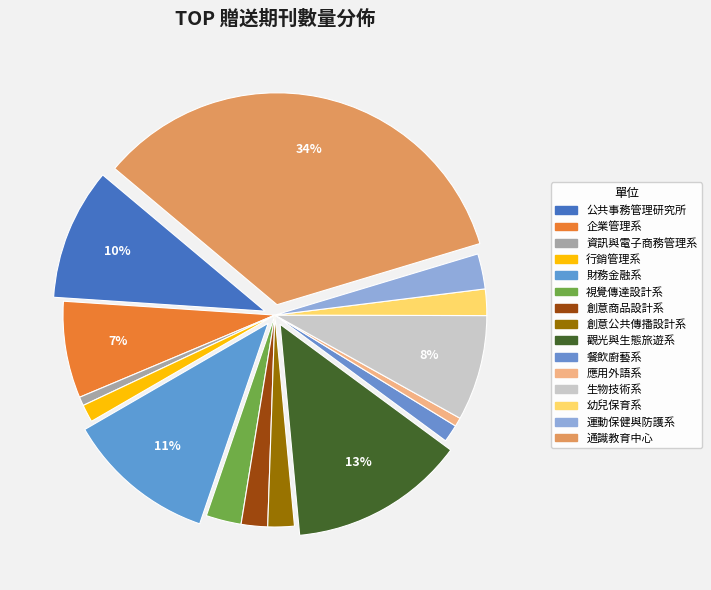

How many segments does this pie chart have?

15